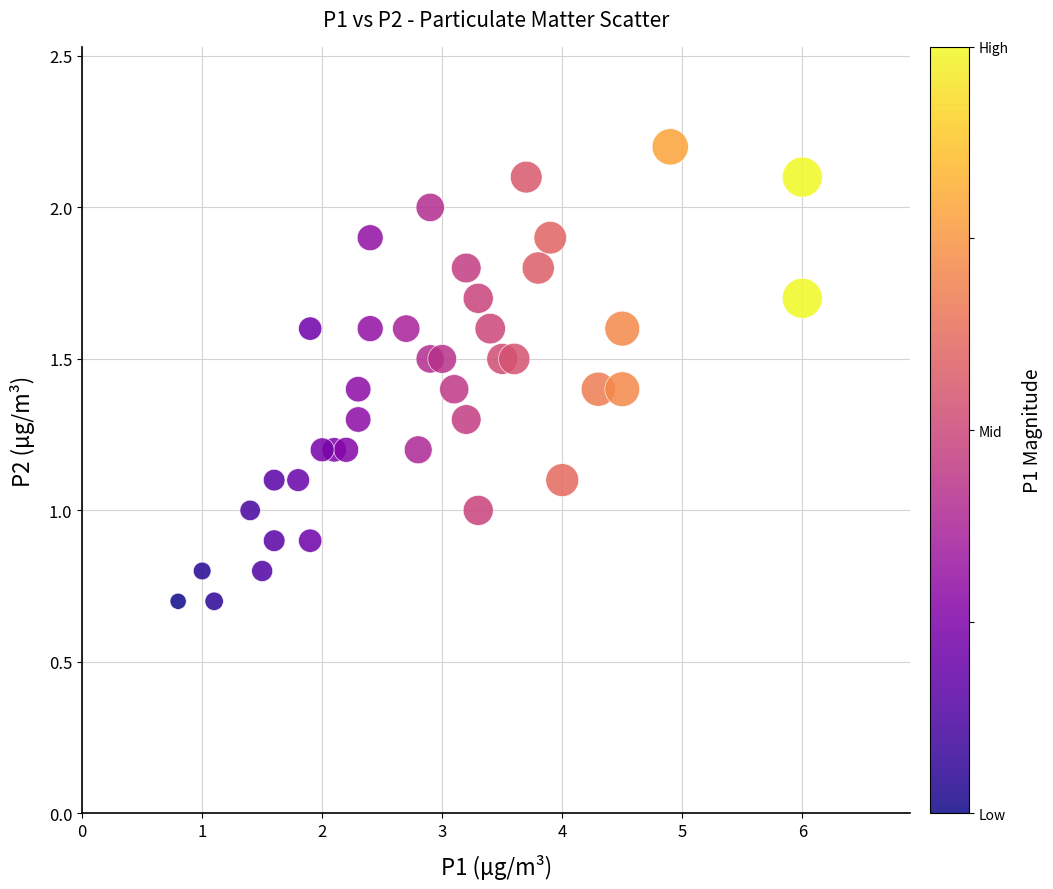

What is the range of X values (max minus min)?

5.2